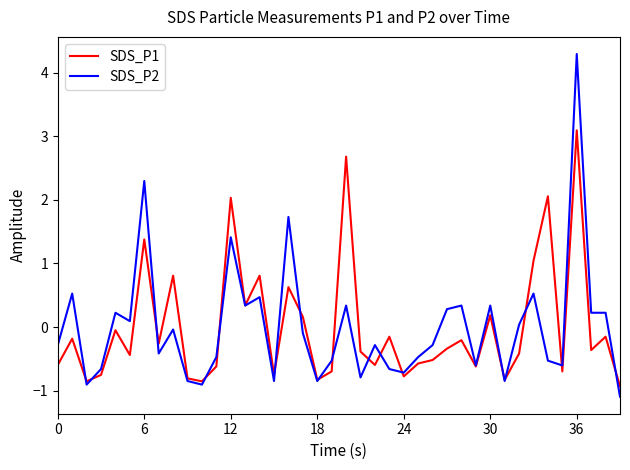

Which series has the largest range (max minus min)?

SDS_P2